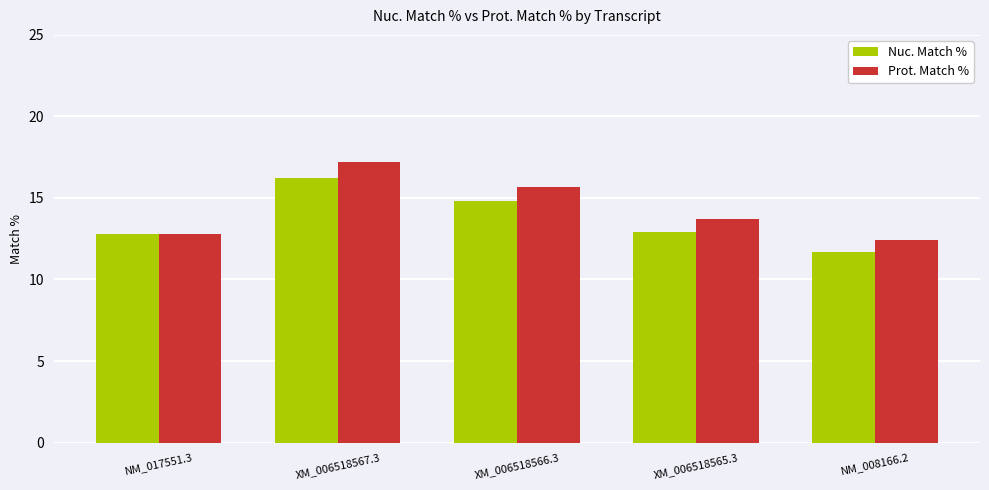

The Nuc. Match % series shows 16.2 at XM_006518567.3. True or false?

True